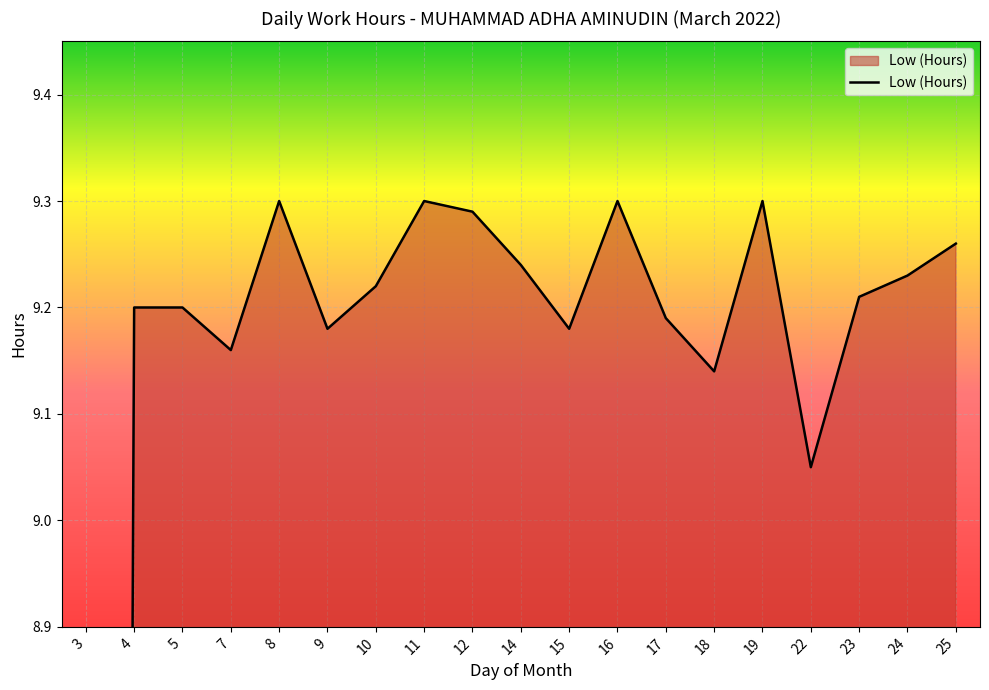

Rank the categories by value from lowest to highest.

3, 22, 18, 7, 9, 15, 17, 4, 5, 23, 10, 24, 14, 25, 12, 8, 11, 16, 19